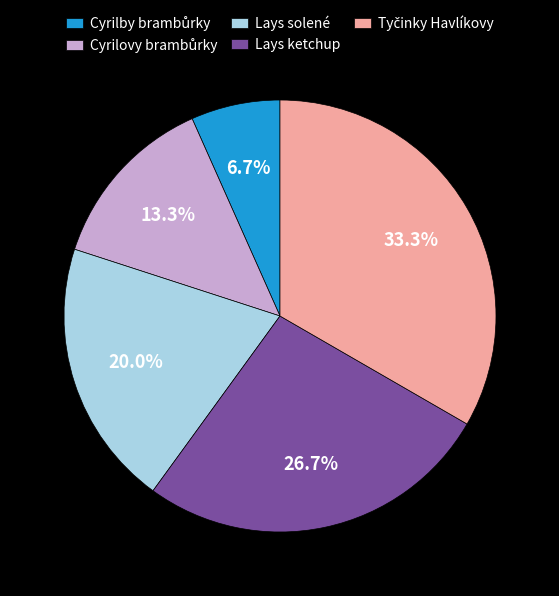

Is there any slice that represents more than half of the pie?

No